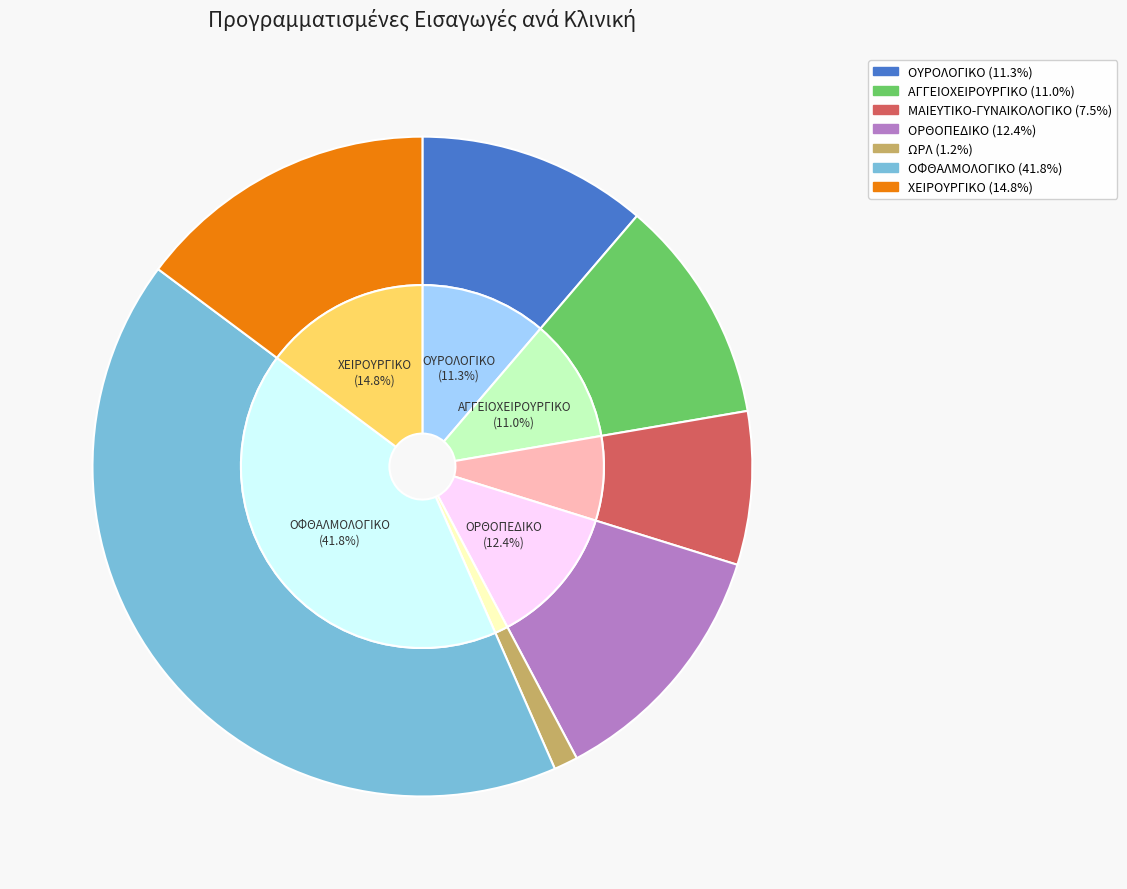

What is the change in value from ΑΓΓΕΙΟΧΕΙΡΟΥΡΓΙΚΟ to ΟΡΘΟΠΕΔΙΚΟ?

+6